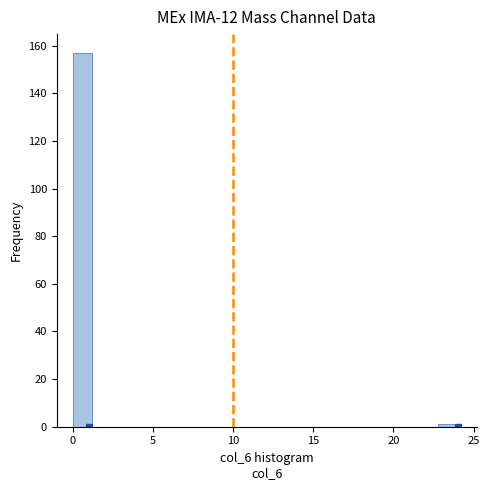

Around what value on the x-axis is the tallest bar? Give the approximate position of its centre, as read against the axis.

0.5